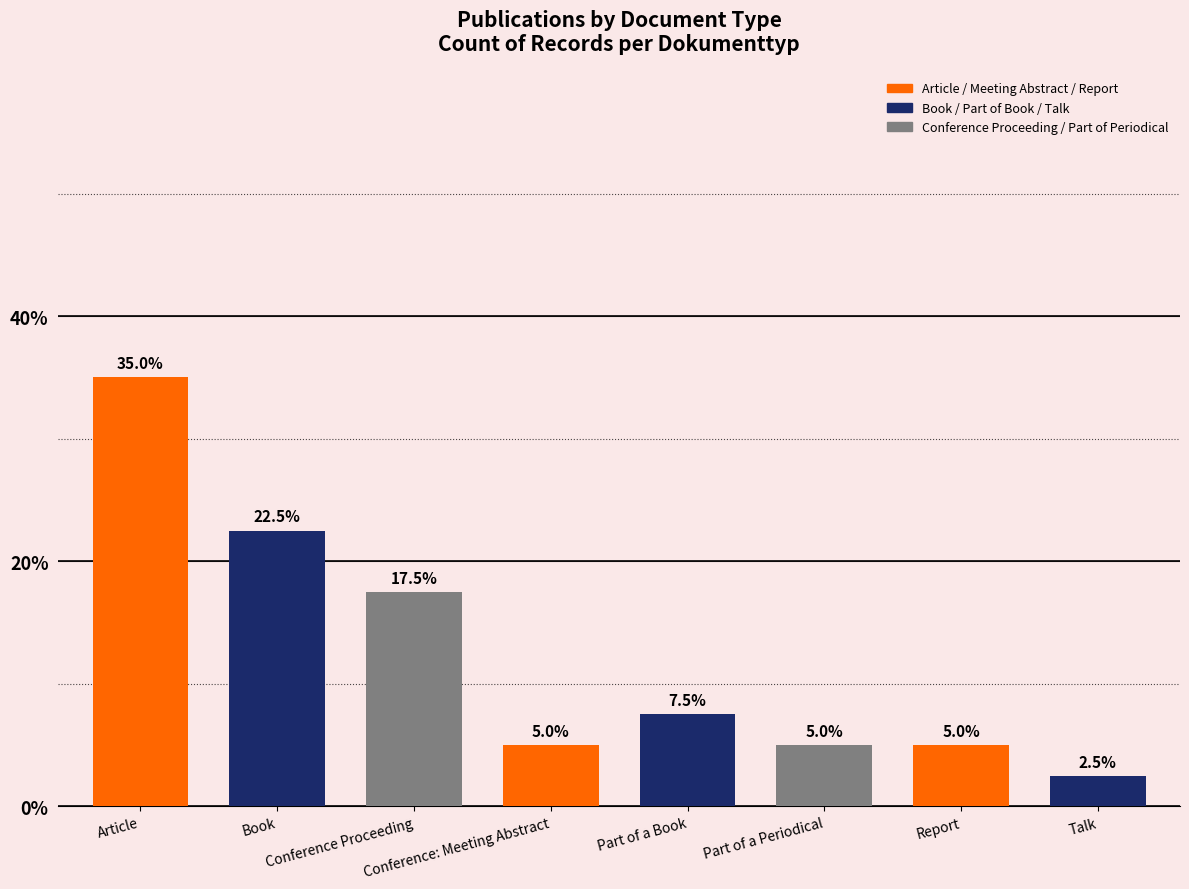

How many data points are above 7?

4